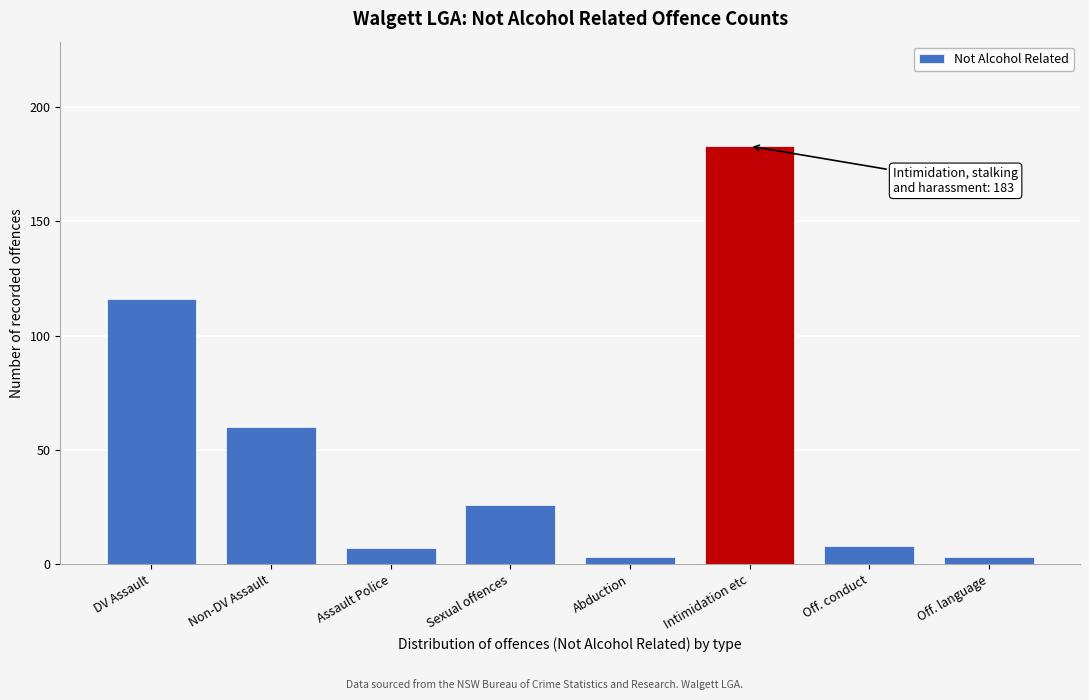

Reading left to right, transcribe all the data shown in this chart.

116	60	7	26	3	183	8	3